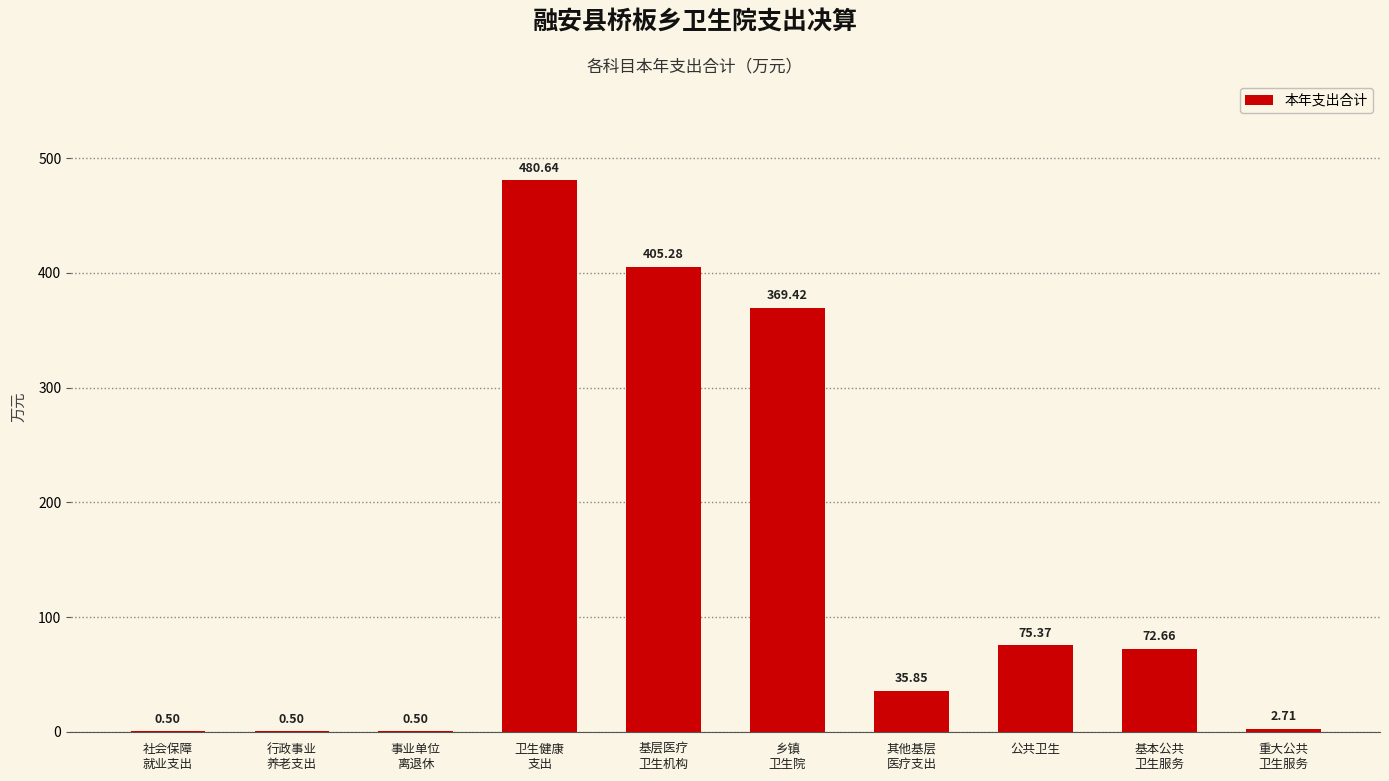

What is the change in value from 事业单位
离退休 to 公共卫生?

+74.9